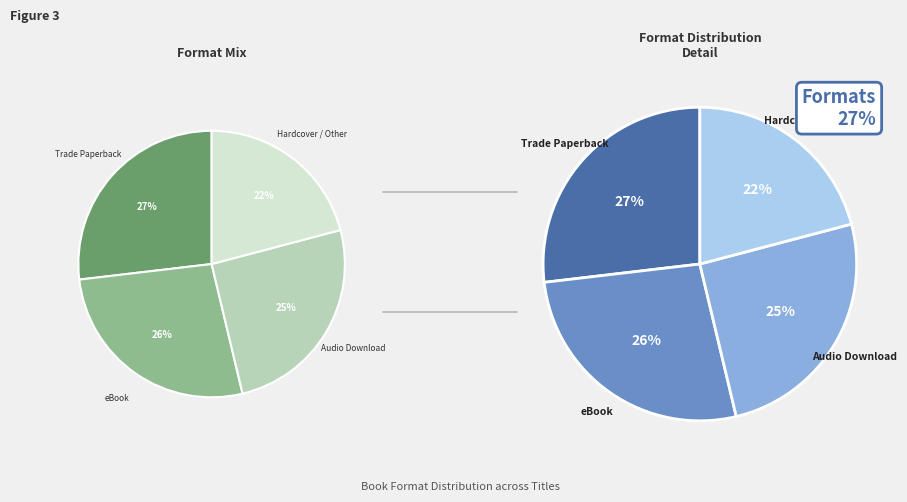

What is the largest slice in the pie chart?

Trade Paperback